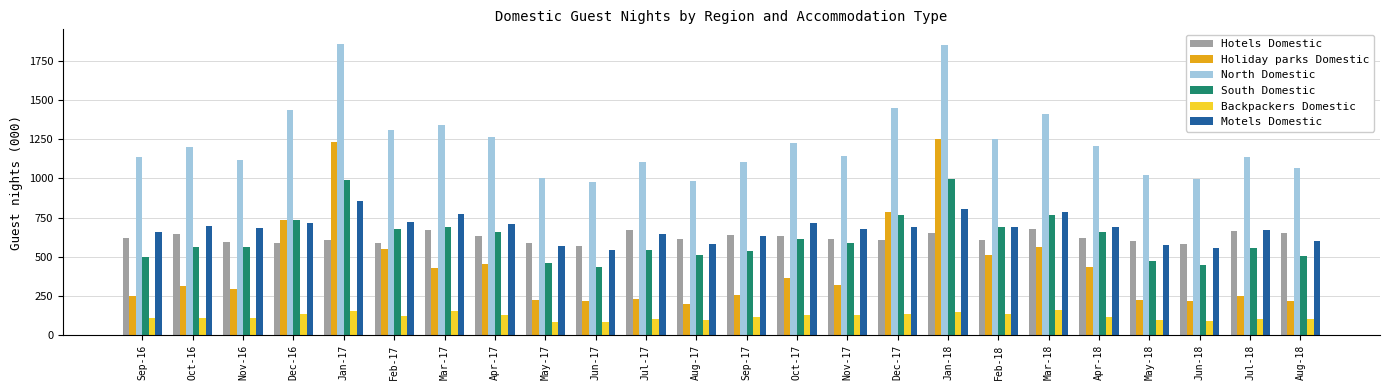

What is the difference between the highest and lowest values at Jan-17?

1707